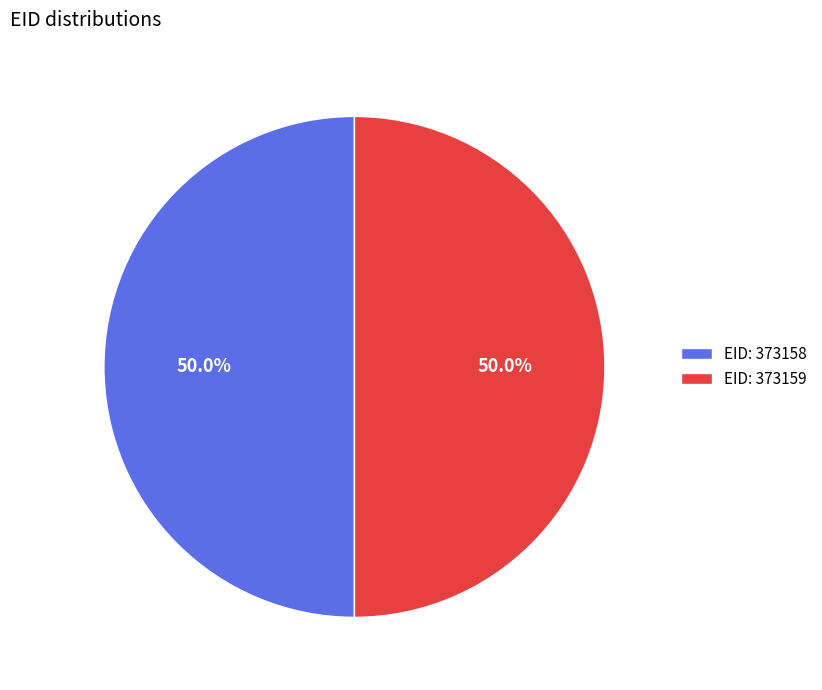

What portion of the pie excludes EID: 373159?

50.0%